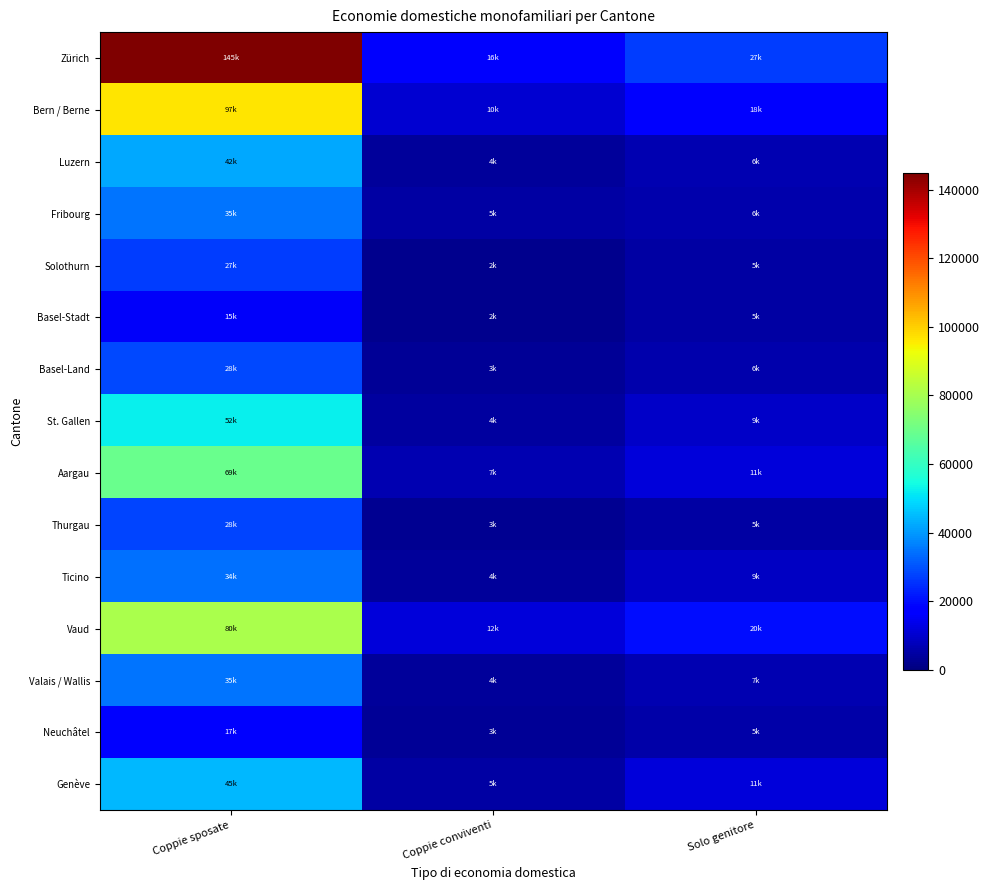

At Coppie conviventi, list the series in order from smallest to largest.

Solothurn, Basel-Stadt, Thurgau, Neuchâtel, Basel-Land, Ticino, Valais / Wallis, Luzern, St. Gallen, Fribourg, Genève, Aargau, Bern / Berne, Vaud, Zürich